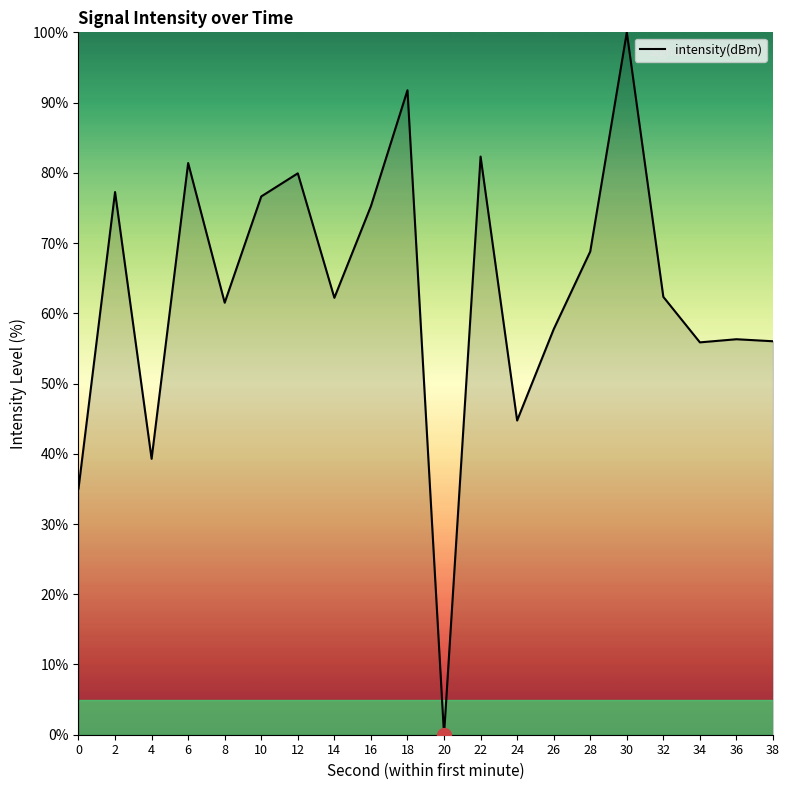

What is the change in value from 26 to 32?

+4.6